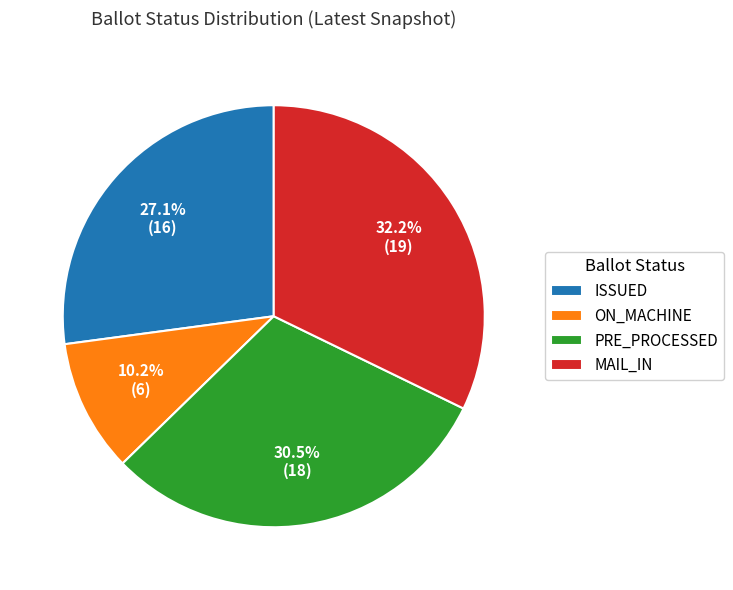

Which has a higher value, ON_MACHINE or MAIL_IN?

MAIL_IN